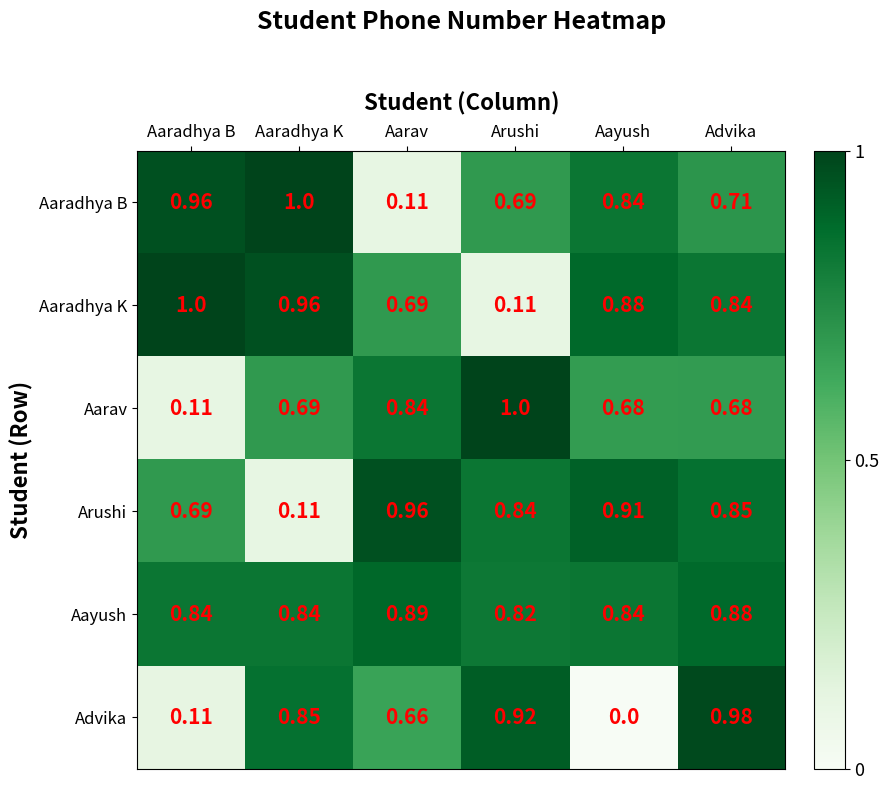

Which label corresponds to the smallest value in the chart?

Aayush